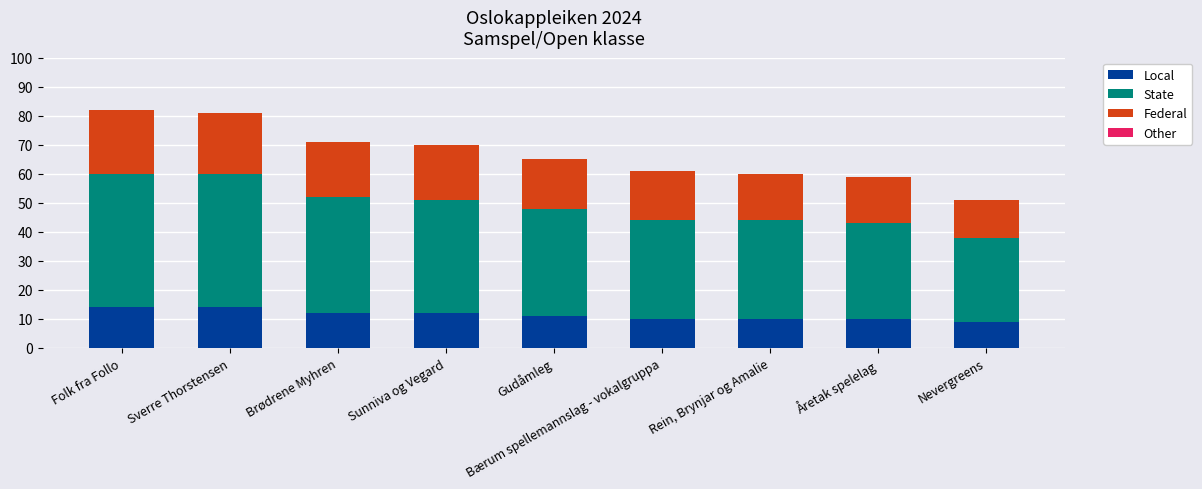

What is the approximate value of Local at Sunniva og Vegard?

12